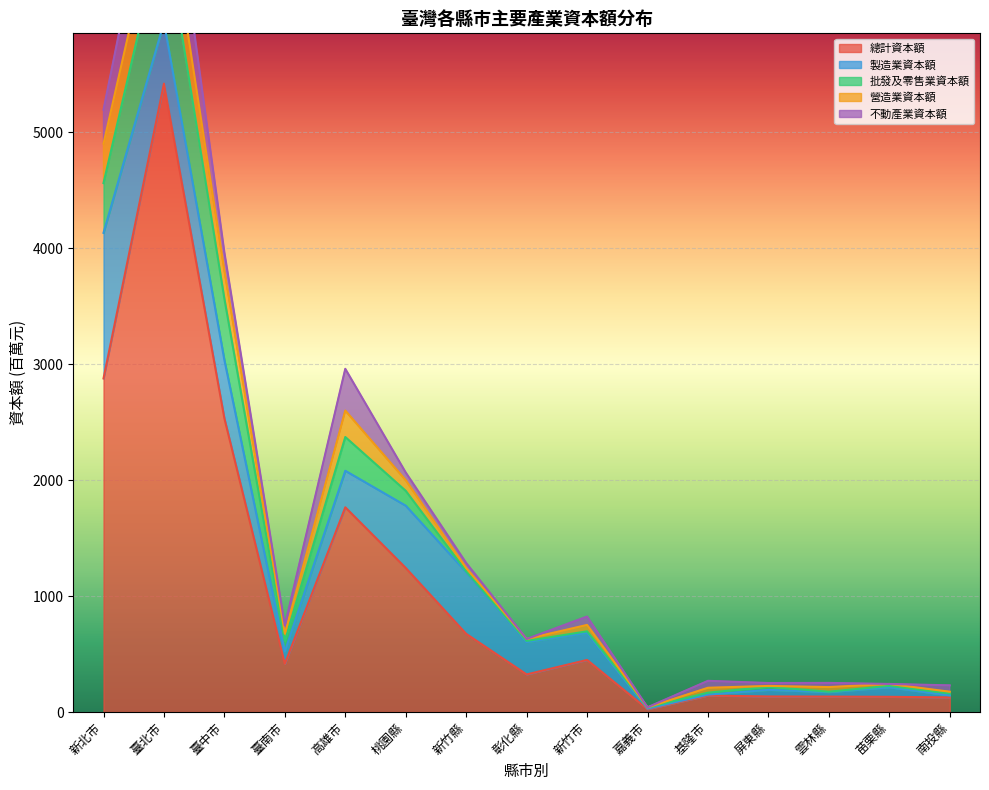

Reading left to right, list all the values displayed in this chart.

總計資本額: 2876	5418	2531	415	1765	1242	674	324	449	24	142	134	133	131	126
製造業資本額: 1255	529	503	107	315	537	532	279	233	5	8	57	39	82	17
批發及零售業資本額: 429	857	529	92	291	128	7	10	14	11	17	27	3	13	17
營造業資本額: 340	386	242	61	228	92	29	17	55	0	42	7	40	16	15
不動產業資本額: 293	579	158	71	360	66	43	0	72	1	60	25	36	0	55